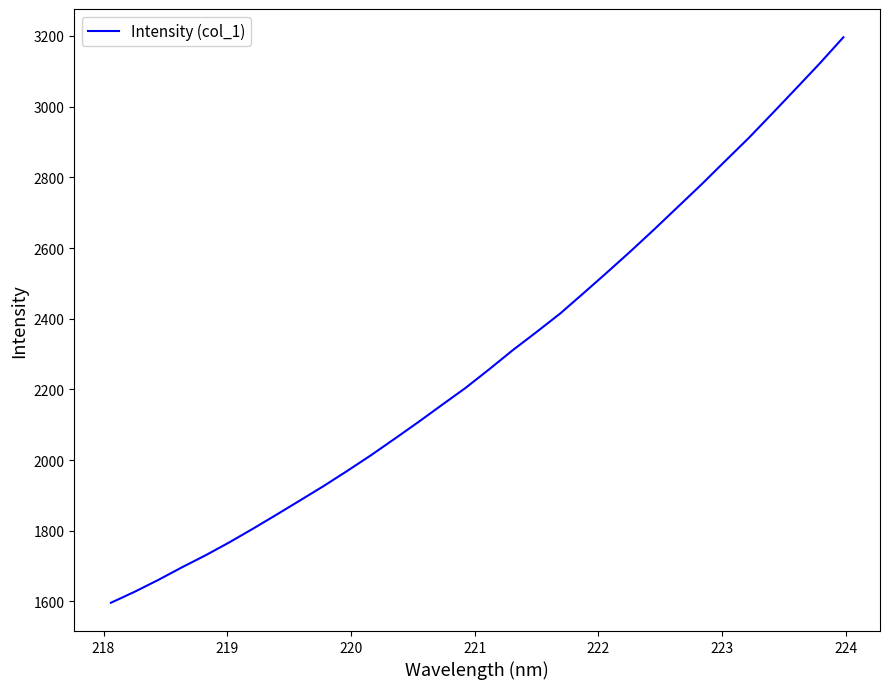

What is the smallest value displayed?

1596.3